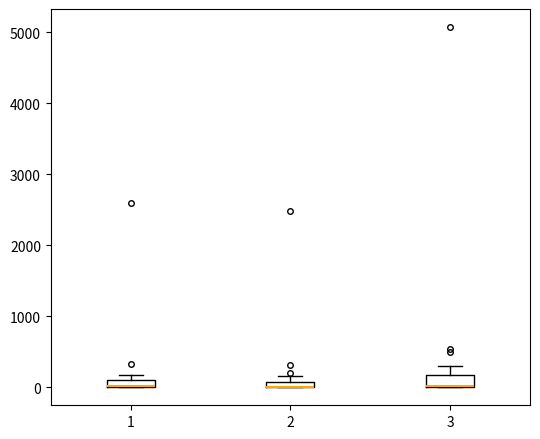

Where is the lower edge of the box at x = 1 on the y-axis? The values are not printed on the chart, so give them approximately, as read against the axis.

0